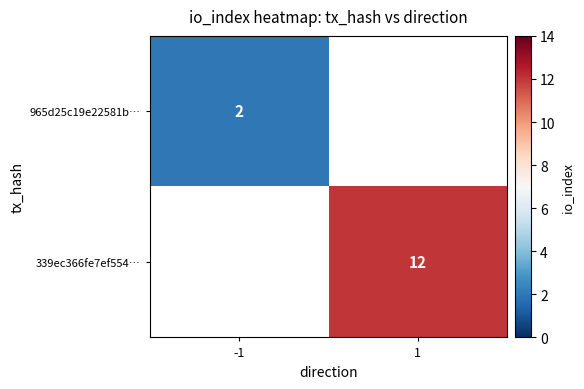

Is it true that 965d25c19e22581b… equals 1.3 at -1?

False